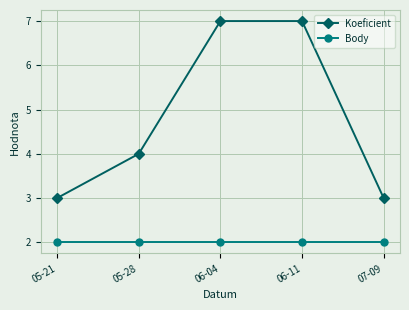

Reading left to right, extract all data points from this chart.

Koeficient: 3	4	7	7	3
Body: 2	2	2	2	2